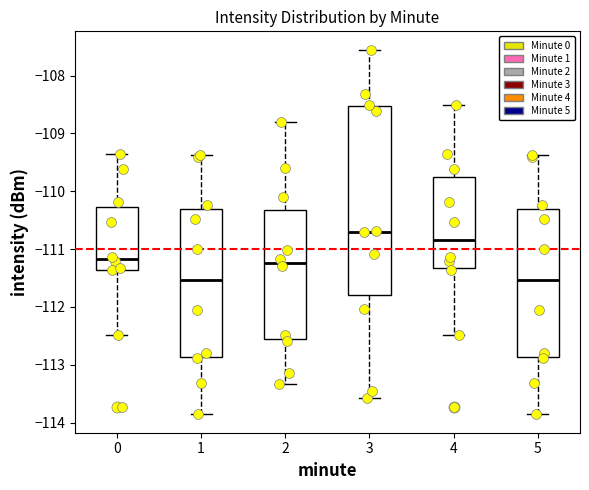

Reading left to right, read every box against the y-axis: the position of its median line, the range the box covers, and the ends of its whiskers. The values are not printed on the chart, so give them approximately, as read against the axis.

0: median -111.2, box -111.4 to -110.3, whiskers -112.5 to -109.4
1: median -111.5, box -112.9 to -110.3, whiskers -113.9 to -109.4
2: median -111.2, box -112.6 to -110.3, whiskers -113.3 to -108.8
3: median -110.7, box -111.8 to -108.5, whiskers -113.6 to -107.5
4: median -110.8, box -111.3 to -109.8, whiskers -112.5 to -108.5
5: median -111.5, box -112.9 to -110.3, whiskers -113.9 to -109.4